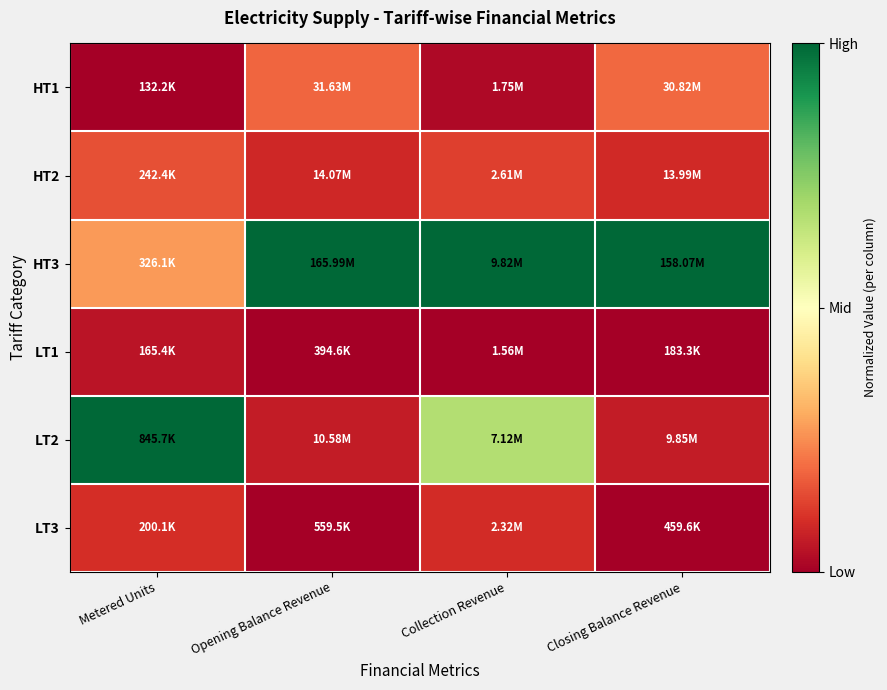

Between Collection Revenue and Opening Balance Revenue, which is larger?

Opening Balance Revenue